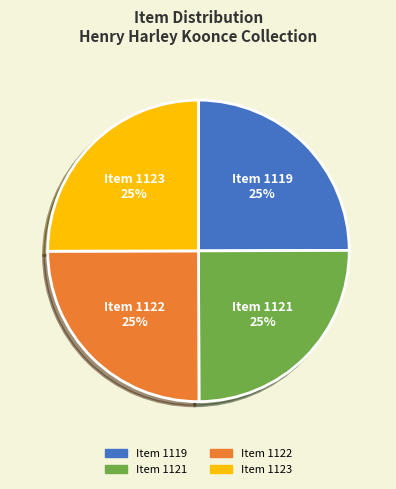

Is there a majority slice in this chart?

No